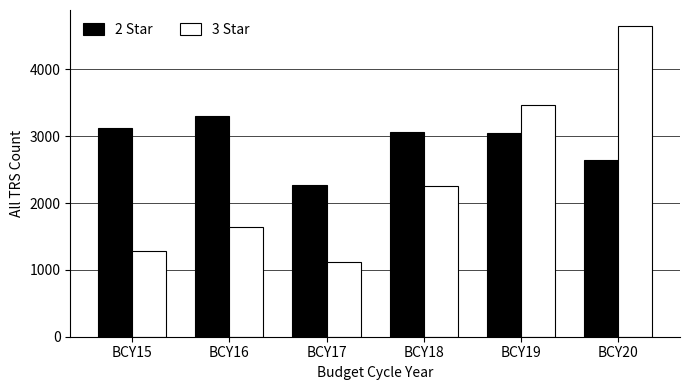

Is the value of 3 Star at BCY18 greater than the value of 2 Star at BCY19?

No